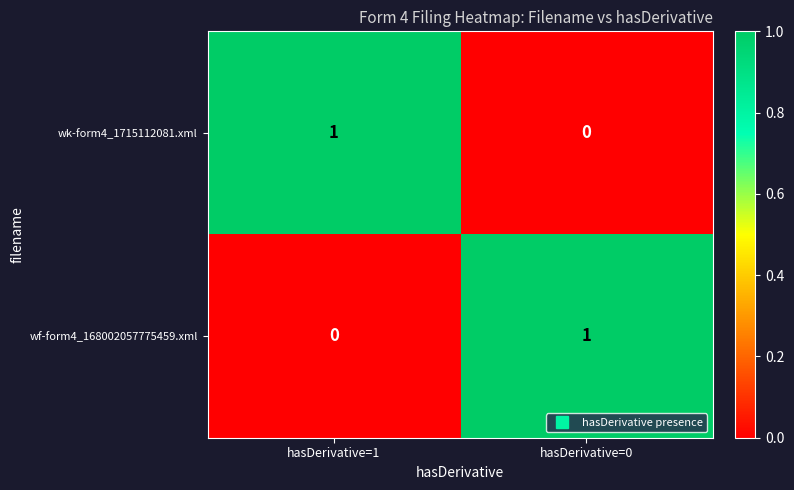

List the labels in order of wf-form4_168002057775459.xml value, smallest first.

hasDerivative=1, hasDerivative=0